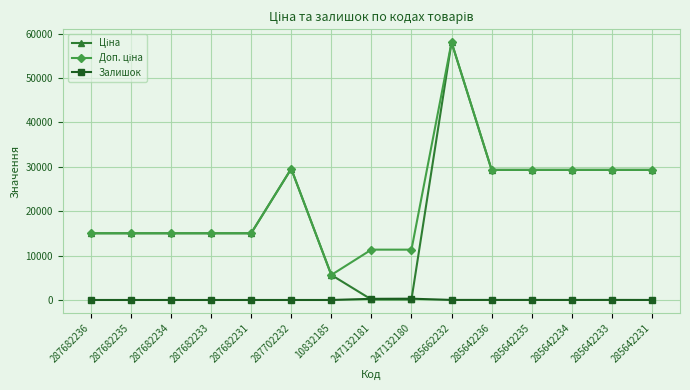

What is the spread (max minus min) of values at 287682233?

15019.2